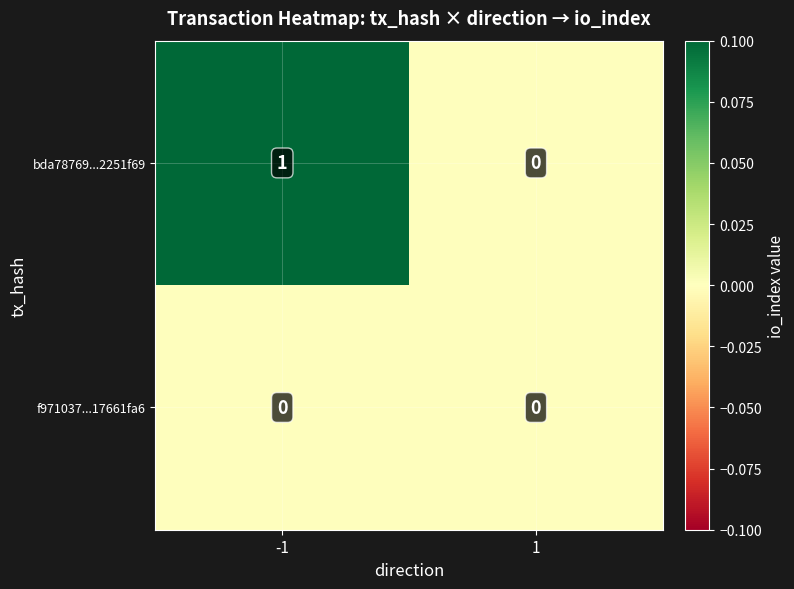

At which category is the sum across all series the highest?

-1